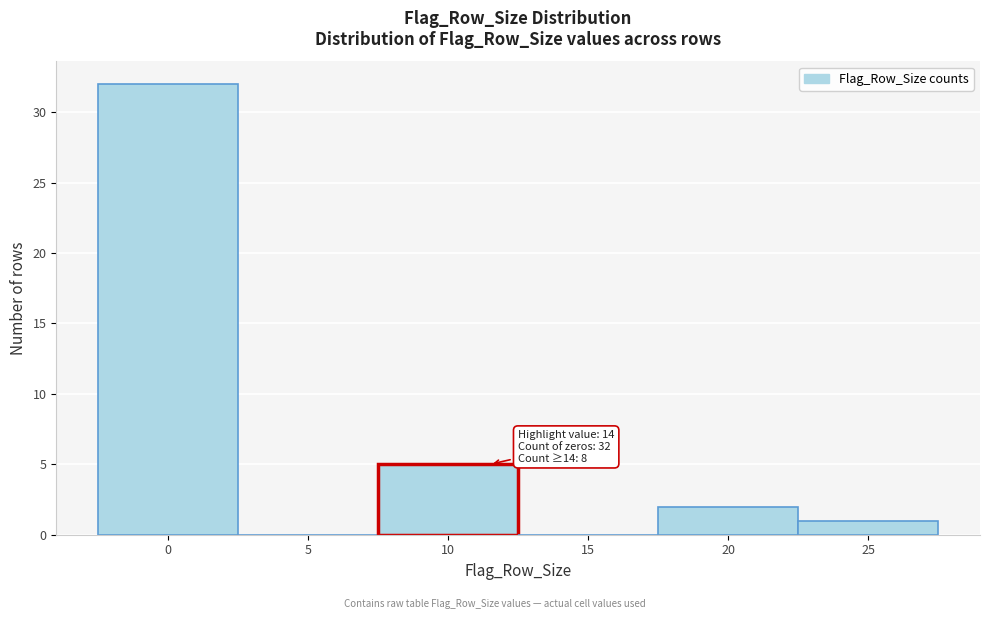

Reading left to right, extract all data points from this chart.

0=32	5=0	10=5	15=0	20=2	25=1